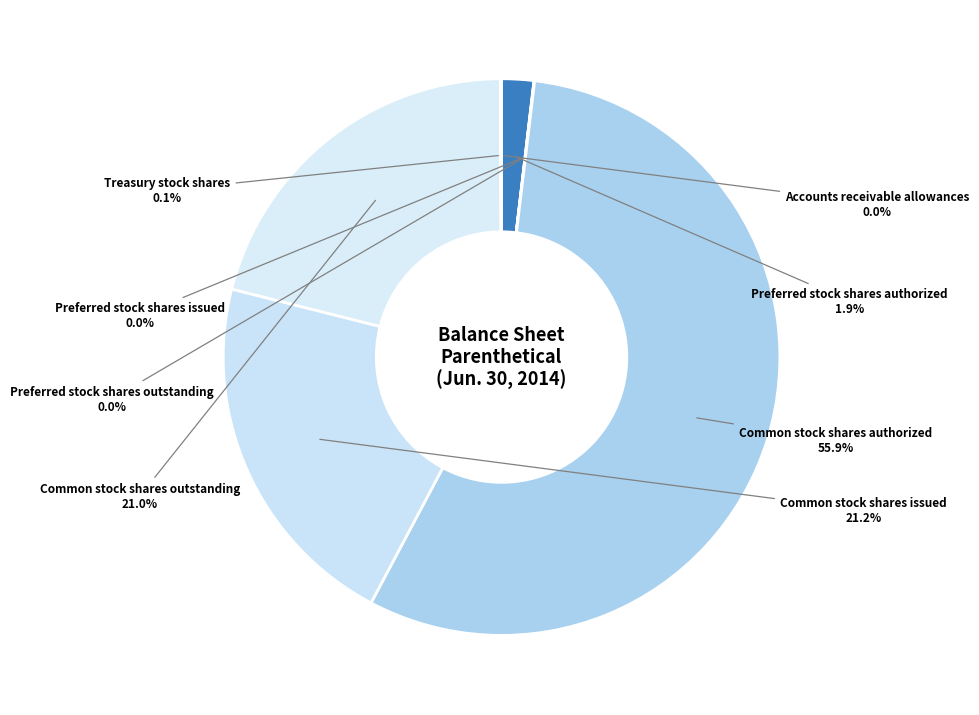

How much of the chart is everything except Common stock shares issued?

78.8%